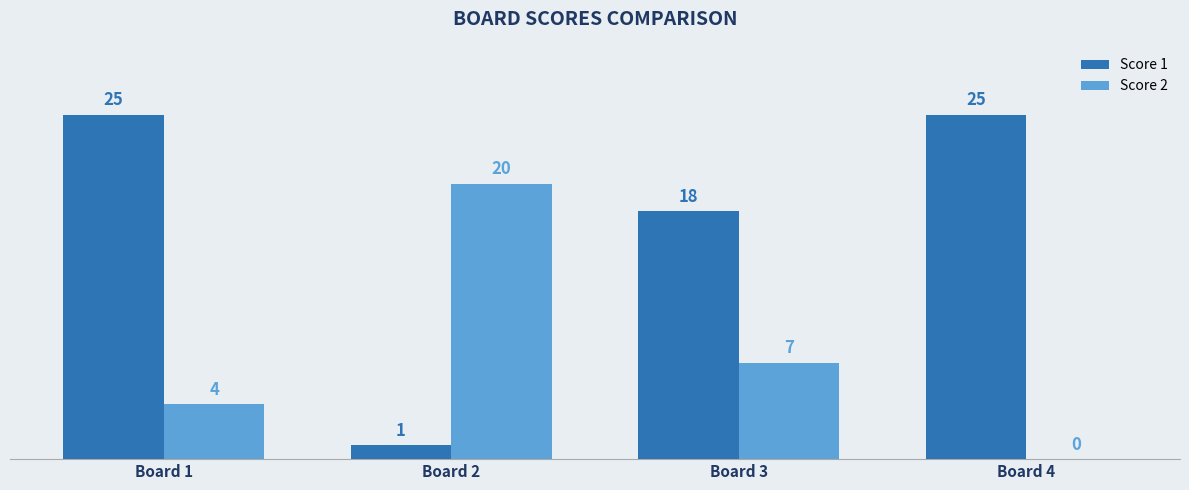

At which label does Score 2 first exceed 7?

Board 2